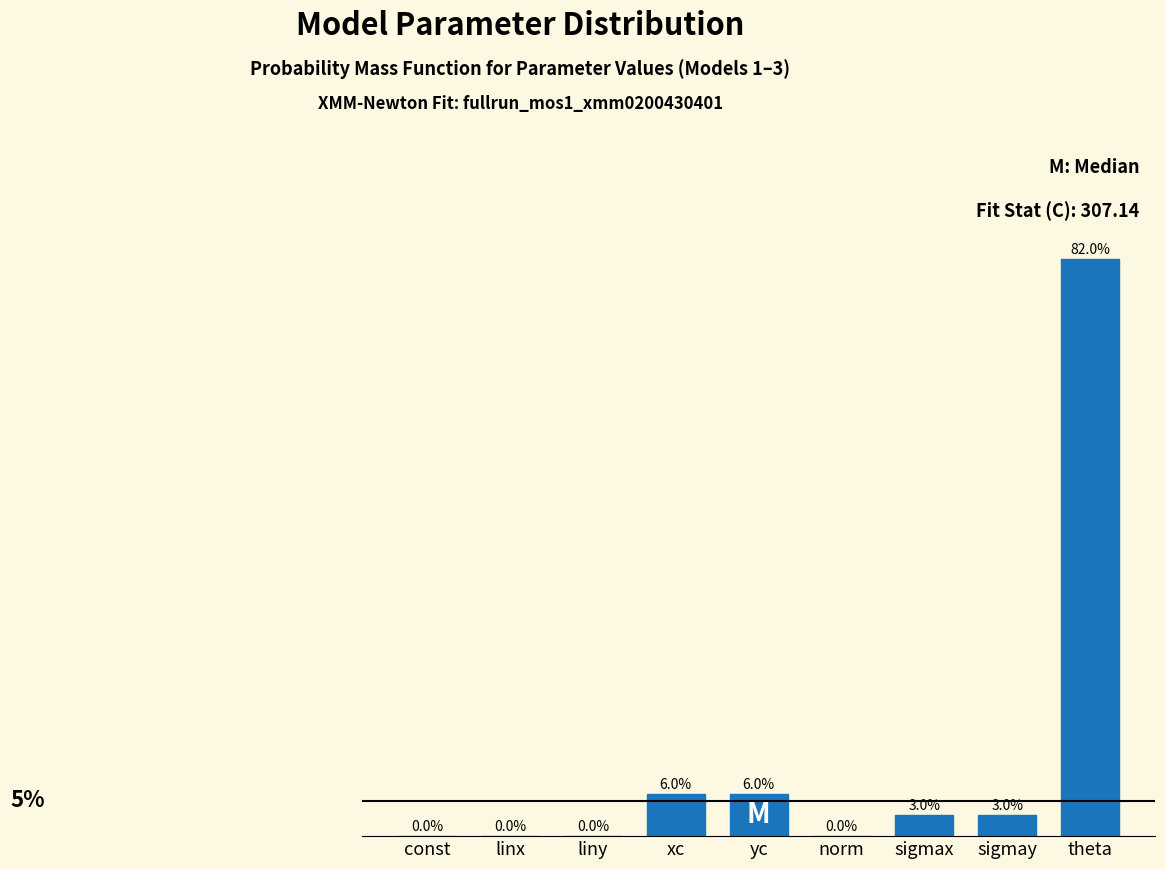

Between xc and sigmax, which is larger?

xc